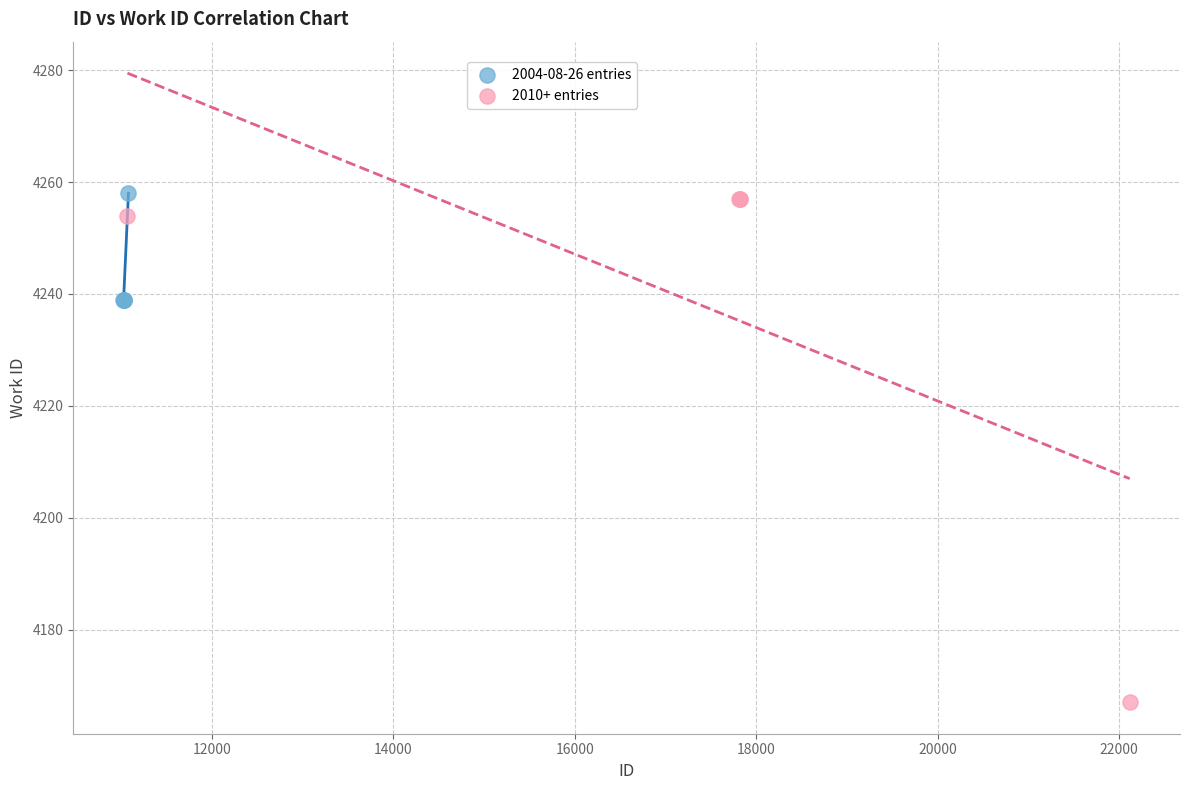

Which series contains the lowest Y value?

2010+ entries